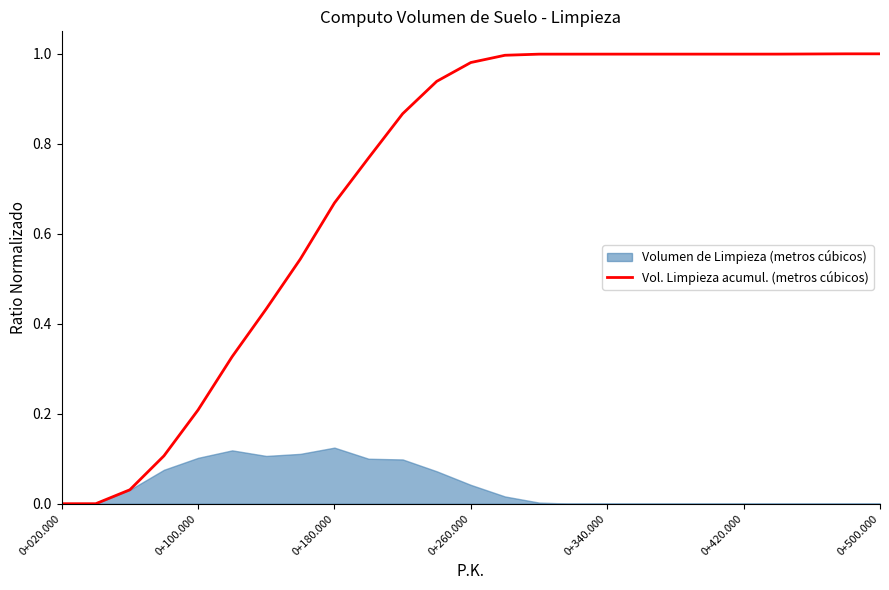

Is it true that Vol. Limpieza acumul. (metros cúbicos) equals 1.2 at 0+180.000?

False